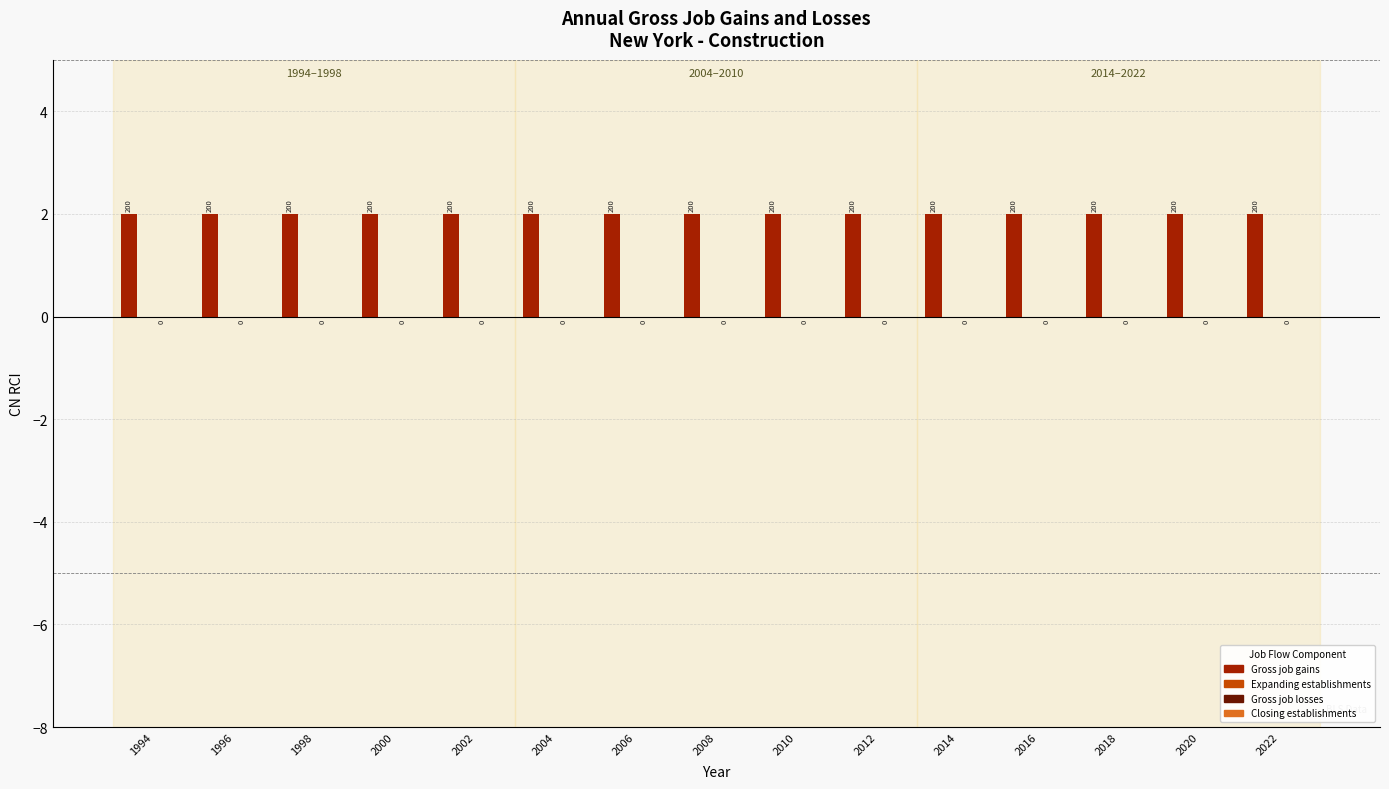

Between 2000 and 2014, which series saw the biggest shift?

Gross job gains